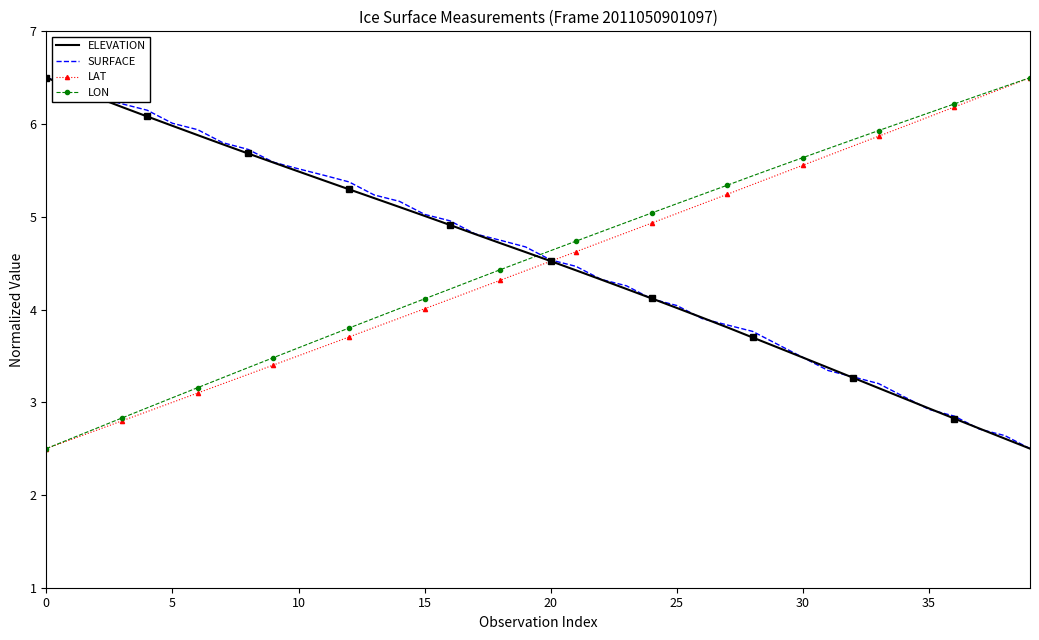

Where do LAT and SURFACE first cross each other?

20 and 21